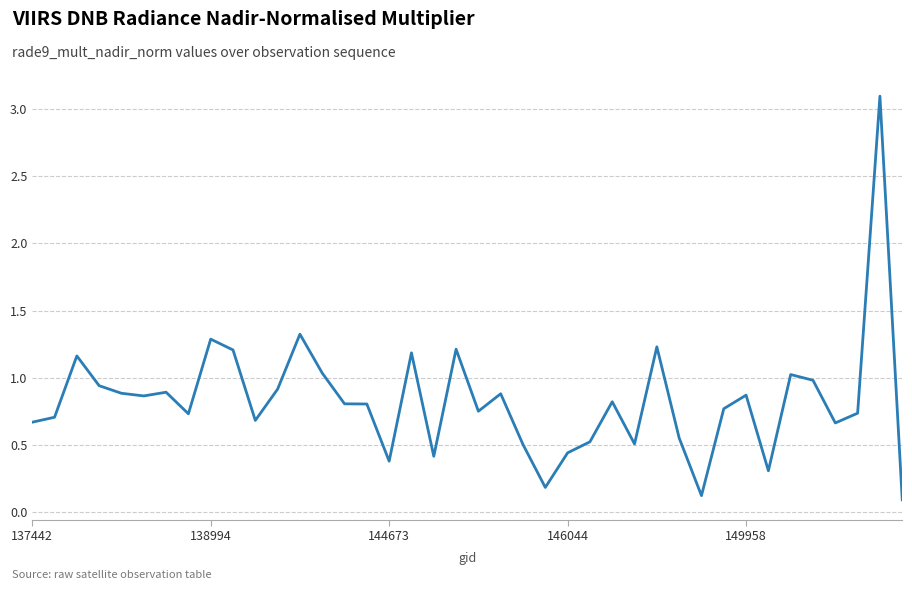

True or false: there are more than 0 points higher than both neighbors.

True